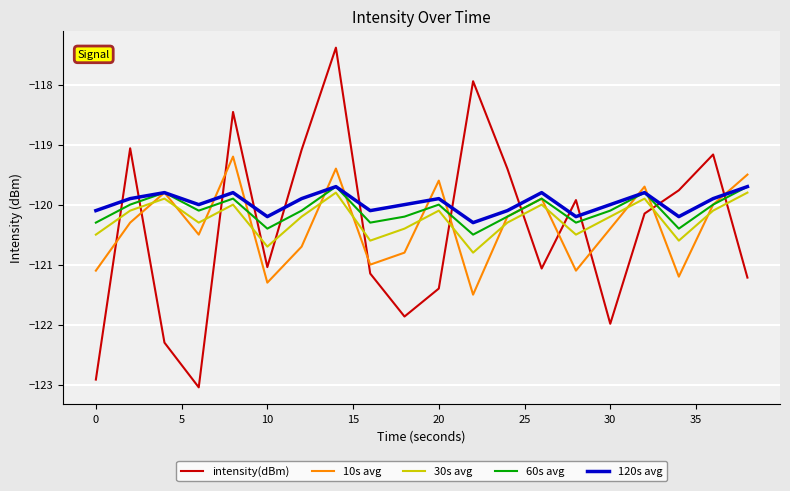

After their last crossing, which series has the higher values: intensity(dBm) or 60s avg?

60s avg